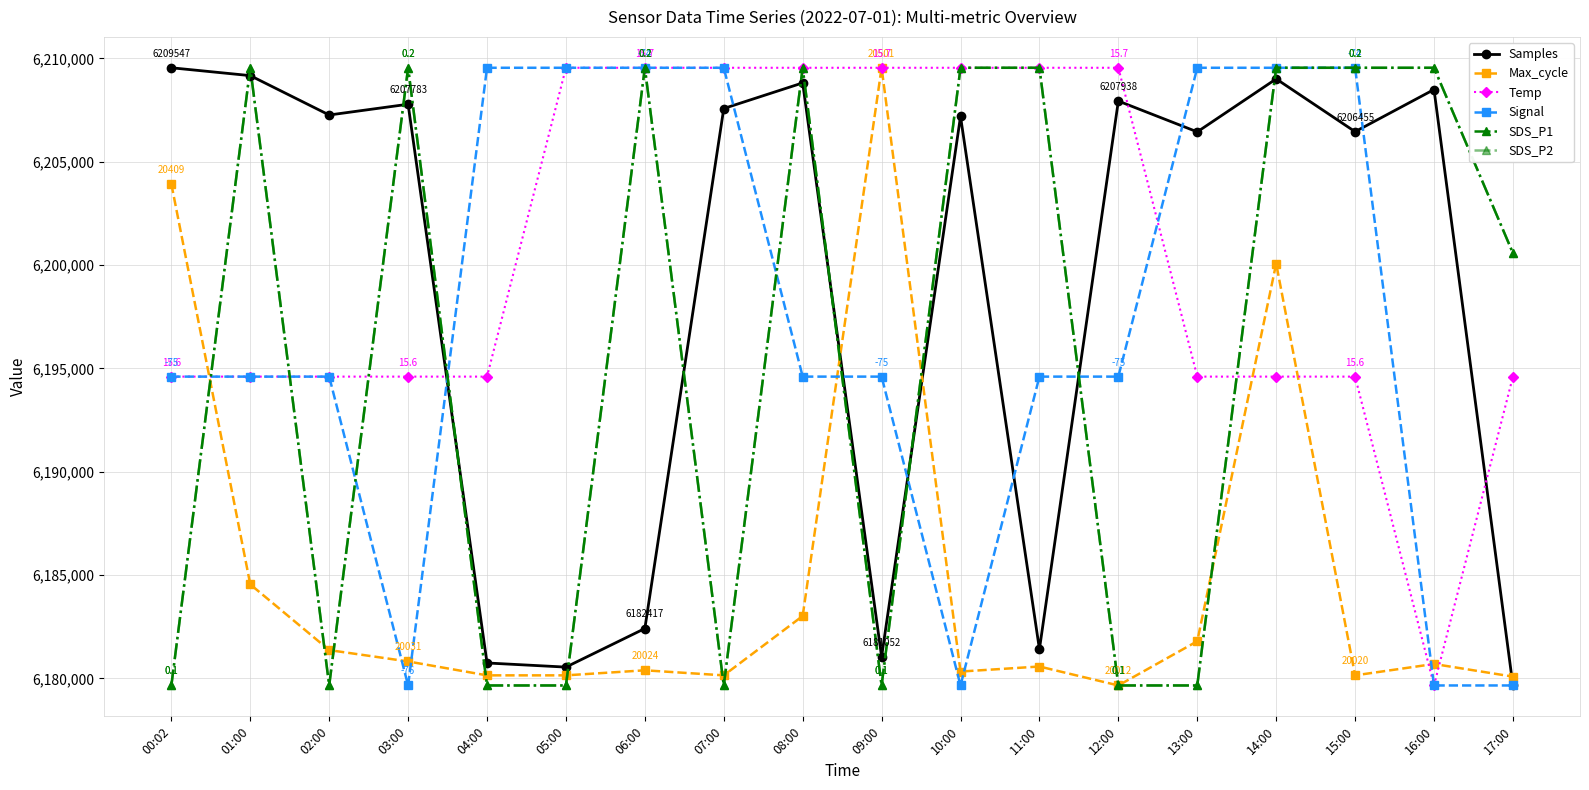

Is this an area chart (filled region under the line)?

No